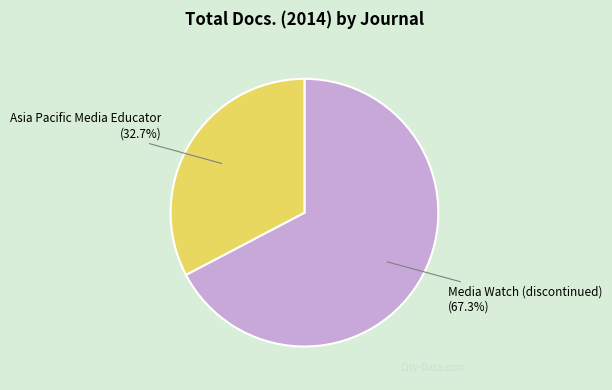

True or false: Media Watch (discontinued) accounts for 61% of the total.

False